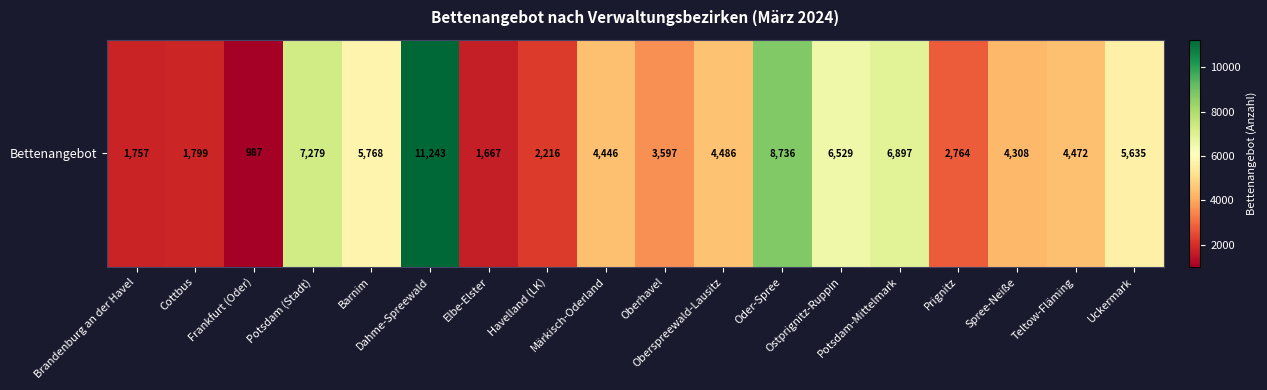

List the labels in order of value, smallest first.

Frankfurt (Oder), Elbe-Elster, Brandenburg an der Havel, Cottbus, Havelland (LK), Prignitz, Oberhavel, Spree-Neiße, Märkisch-Oderland, Teltow-Fläming, Oberspreewald-Lausitz, Uckermark, Barnim, Ostprignitz-Ruppin, Potsdam-Mittelmark, Potsdam (Stadt), Oder-Spree, Dahme-Spreewald